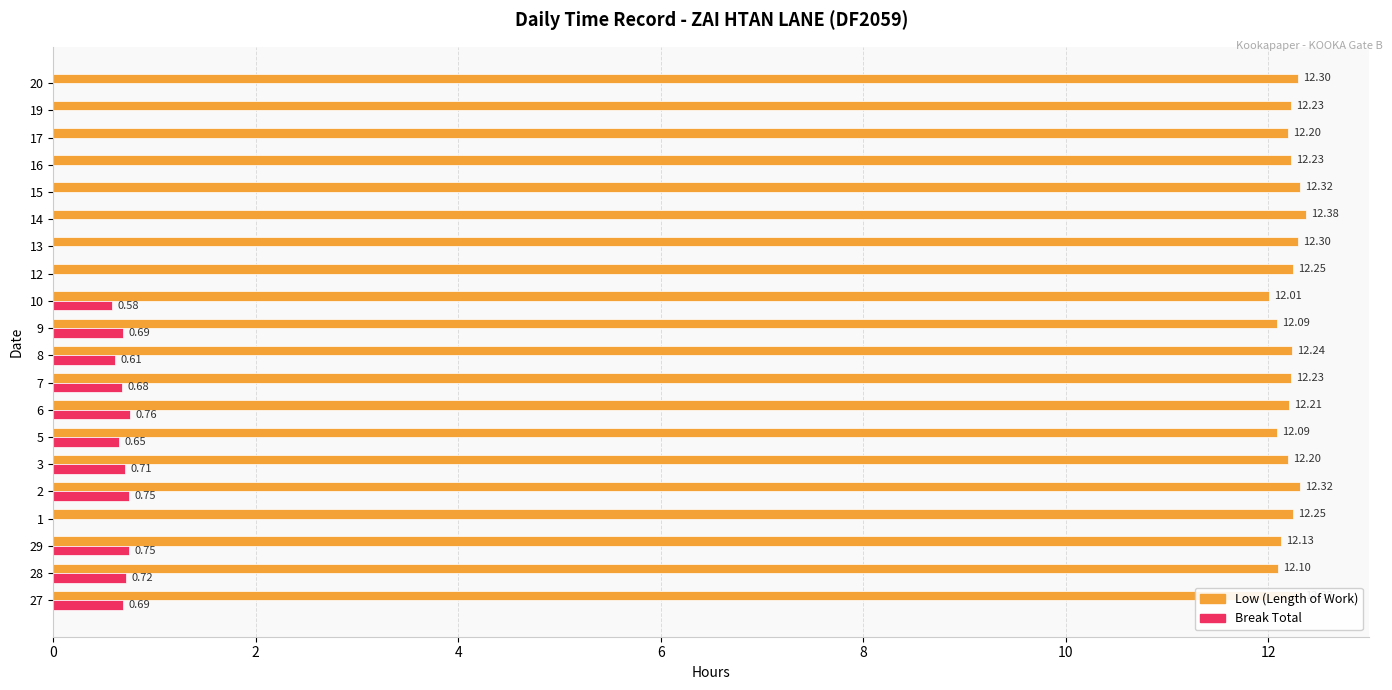

What is the total value across all series at 13?

12.3